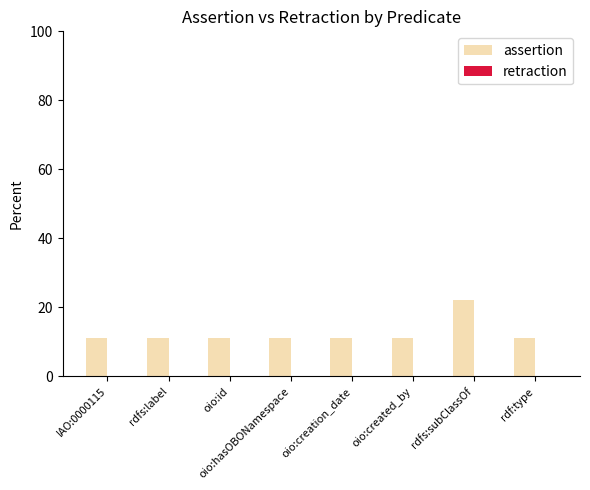

Which label corresponds to the largest value in the chart?

rdfs:subClassOf